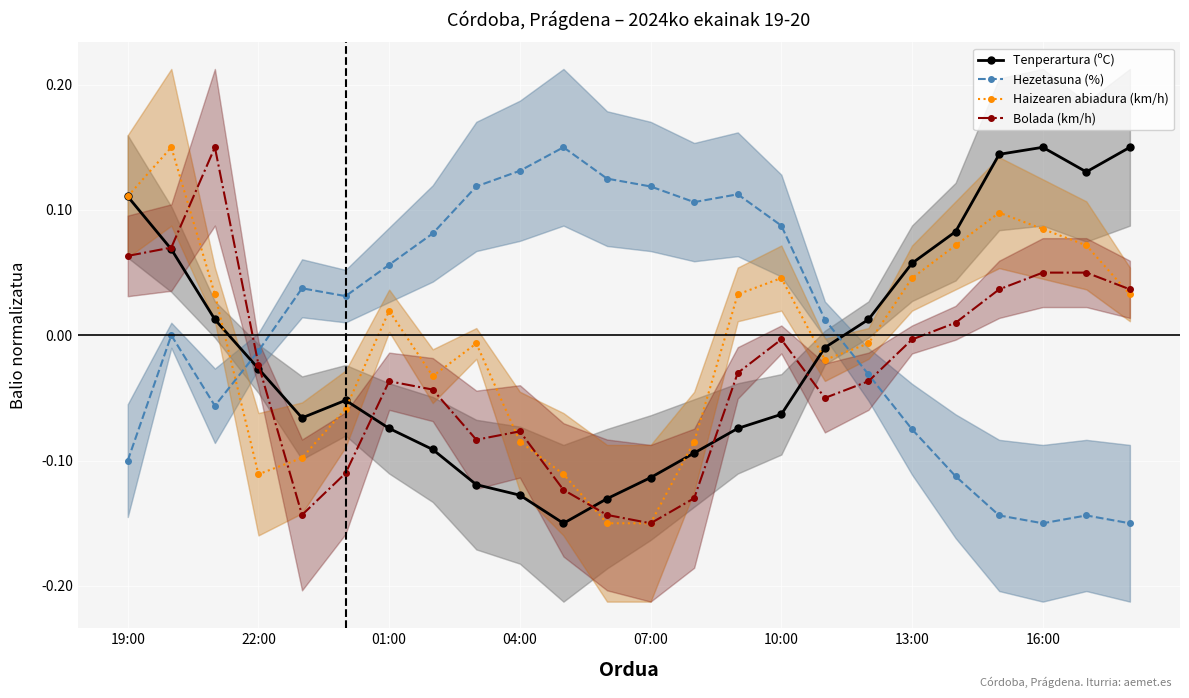

Reading left to right, what are all the values shown in this chart?

Tenperartura (ºC): 0.1	0.1	0.0	-0.0	-0.1	-0.1	-0.1	-0.1	-0.1	-0.1	-0.1	-0.1	-0.1	-0.1	-0.1	-0.1	-0.0	0.0	0.1	0.1	0.1	0.1	0.1	0.1
Hezetasuna (%): -0.1	0.0	-0.1	-0.0	0.0	0.0	0.1	0.1	0.1	0.1	0.1	0.1	0.1	0.1	0.1	0.1	0.0	-0.0	-0.1	-0.1	-0.1	-0.1	-0.1	-0.1
Haizearen abiadura (km/h): 0.1	0.1	0.0	-0.1	-0.1	-0.1	0.0	-0.0	-0.0	-0.1	-0.1	-0.1	-0.1	-0.1	0.0	0.0	-0.0	-0.0	0.0	0.1	0.1	0.1	0.1	0.0
Bolada (km/h): 0.1	0.1	0.1	-0.0	-0.1	-0.1	-0.0	-0.0	-0.1	-0.1	-0.1	-0.1	-0.1	-0.1	-0.0	-0.0	-0.1	-0.0	-0.0	0.0	0.0	0.0	0.0	0.0